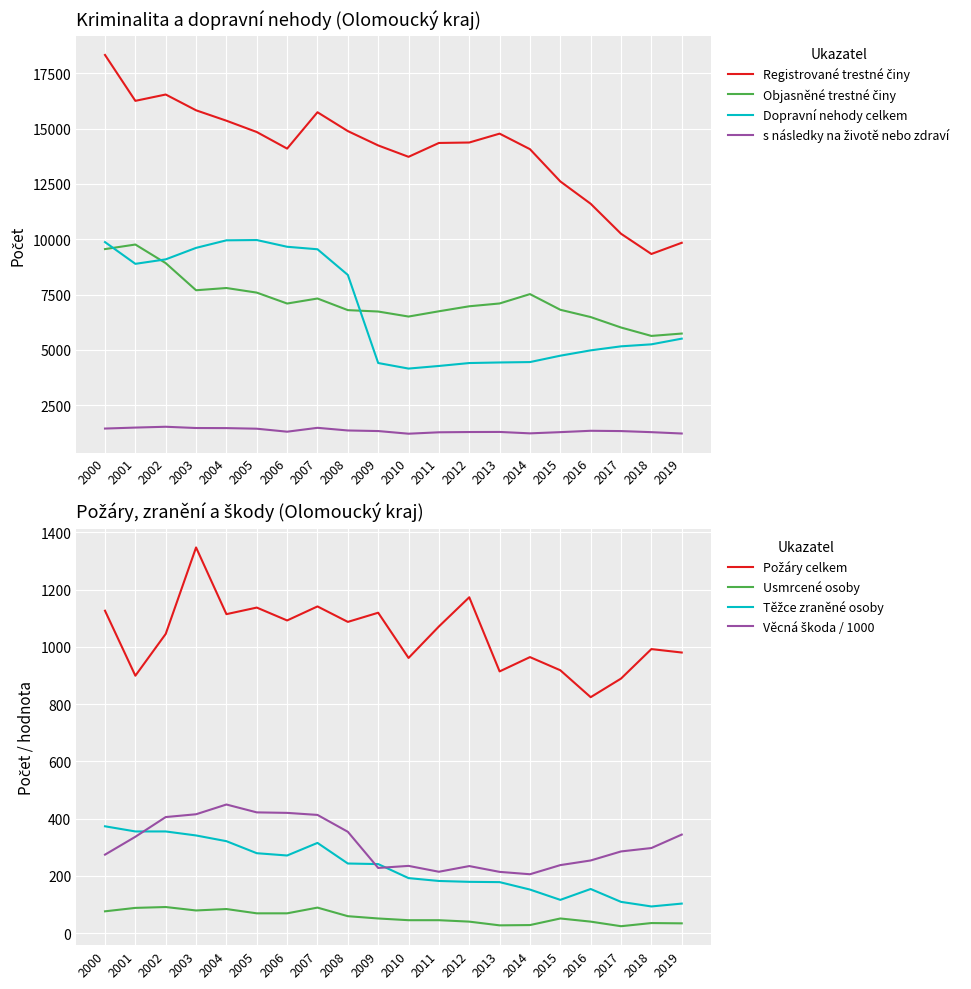

Is it true that Dopravní nehody celkem equals 9658 at 2006?

True